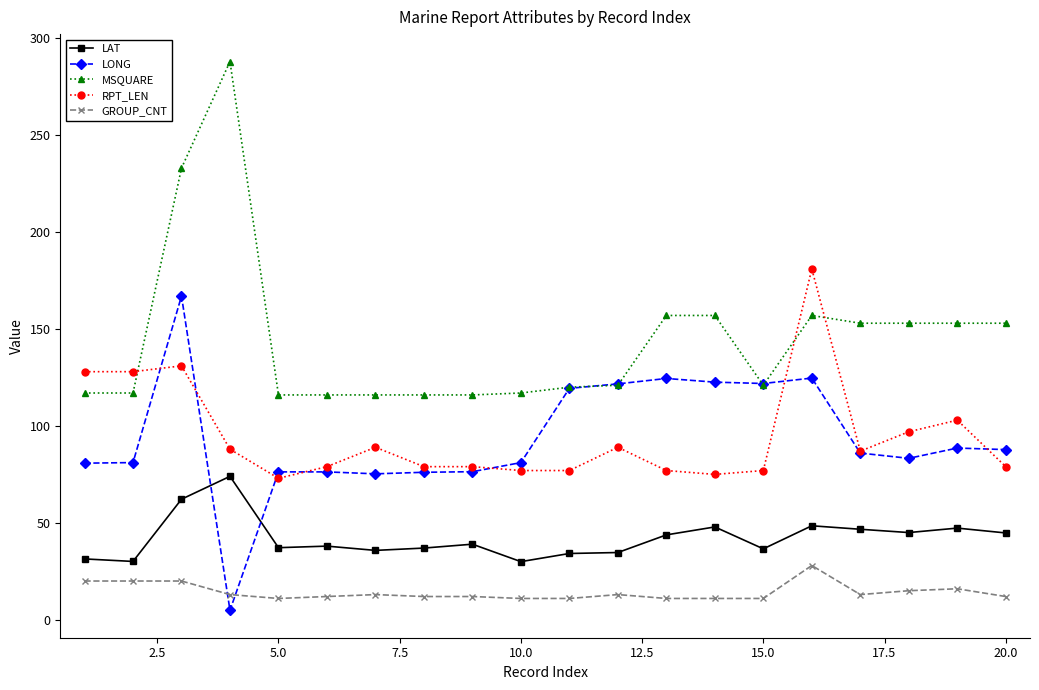

True or false: LAT has more than 0 interior local peaks.

True